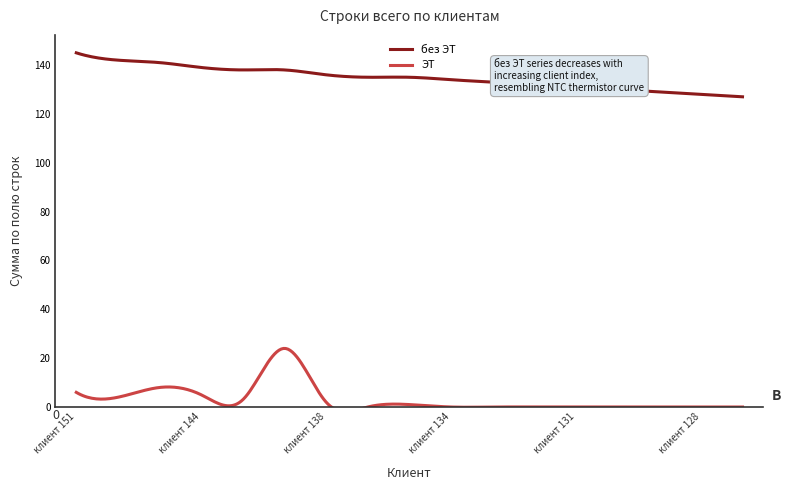

At which label does ЭТ reach its minimum?

клиент 135